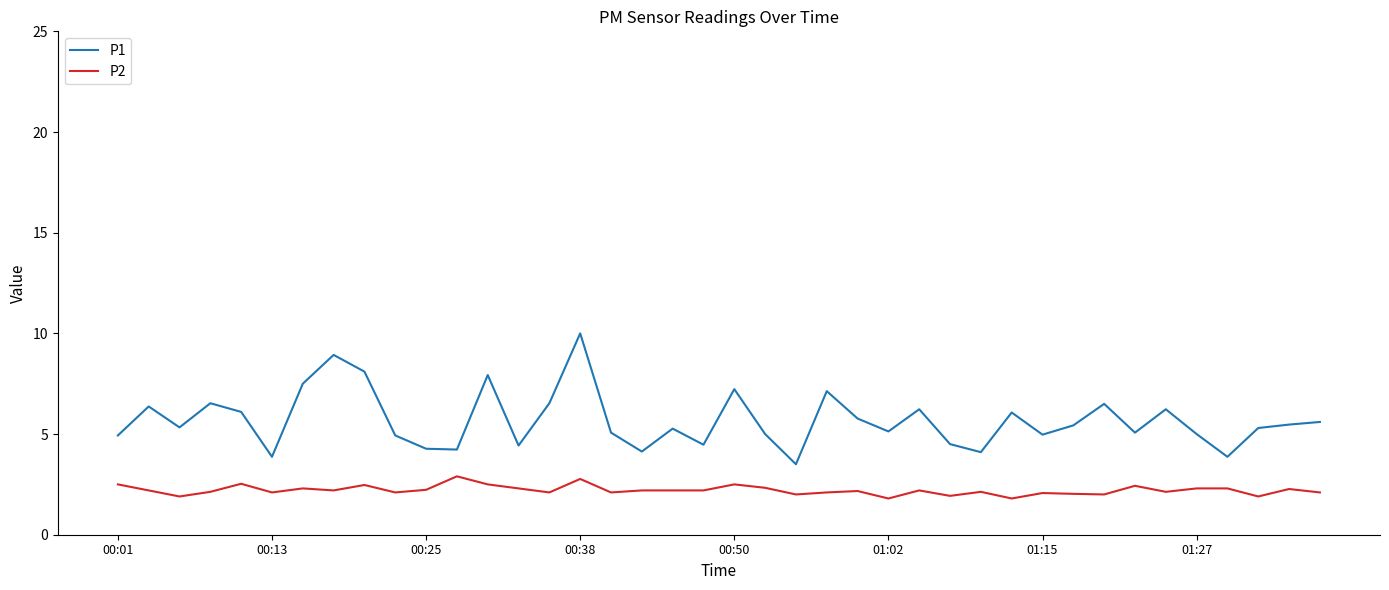

What is the smallest value displayed?

1.8